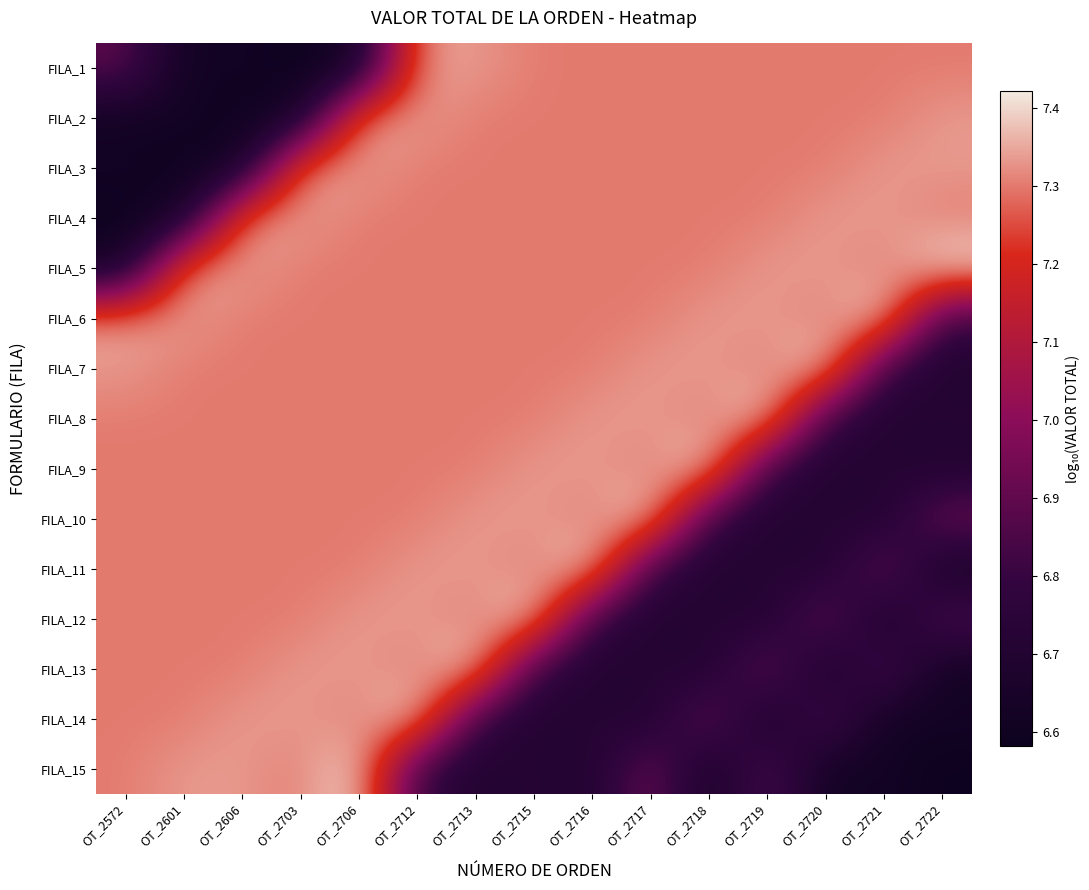

Which category has the highest value across all series?

OT_2722